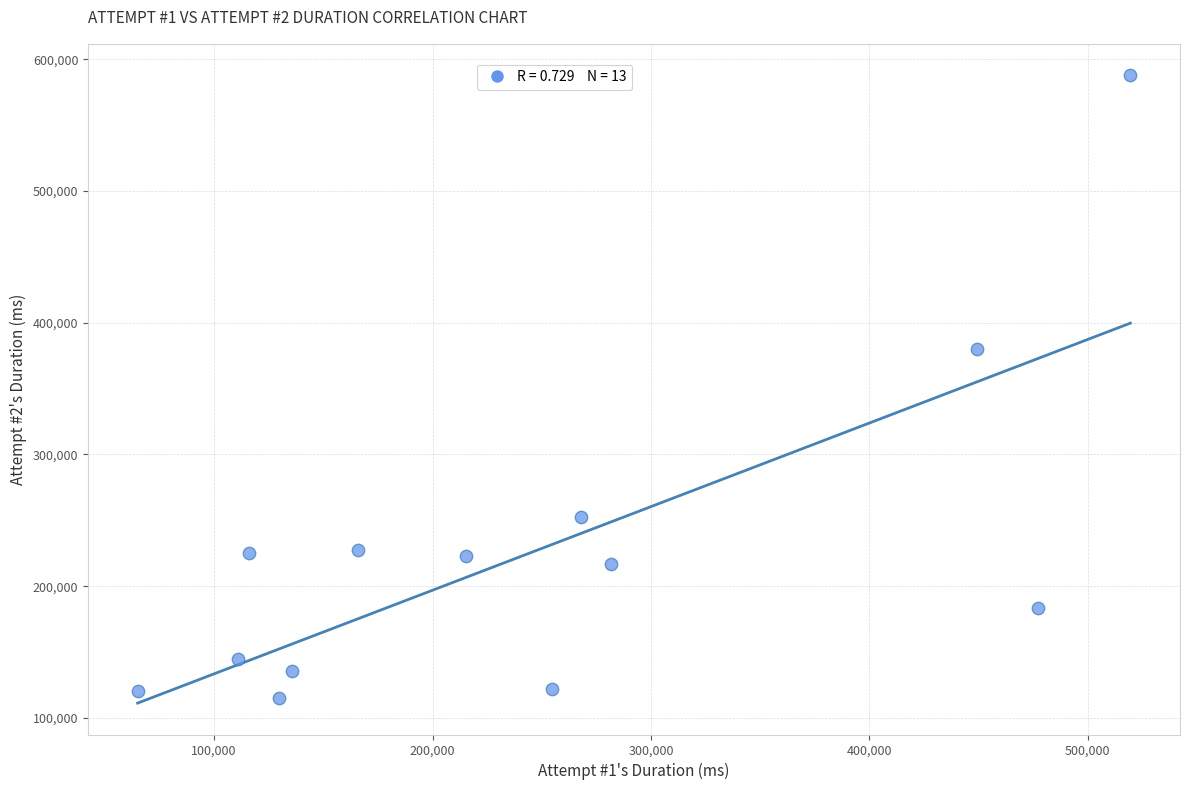

What Y value in the scatter plot is closest to 351609?

379776